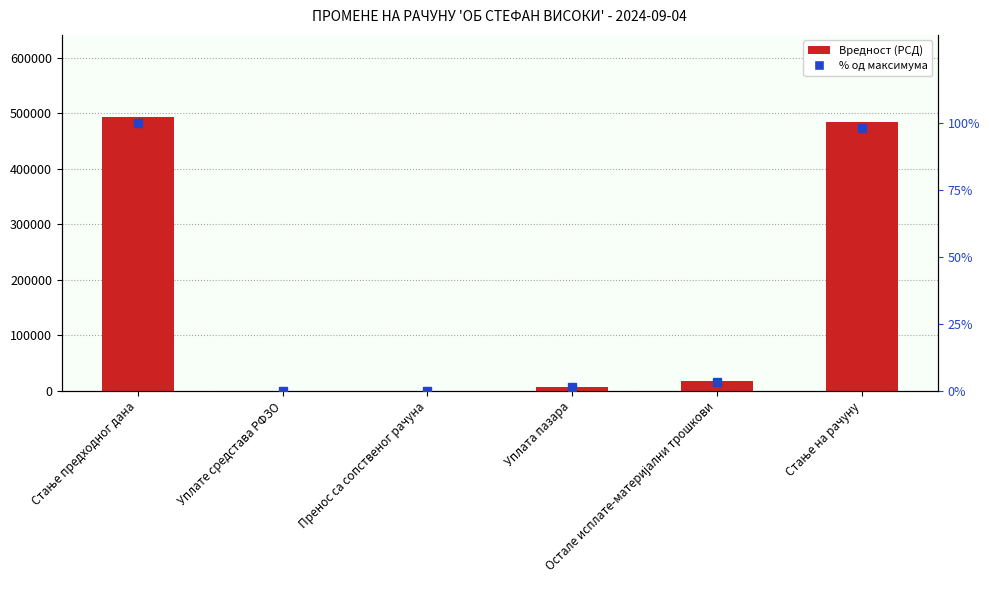

Are the bars horizontal?

No